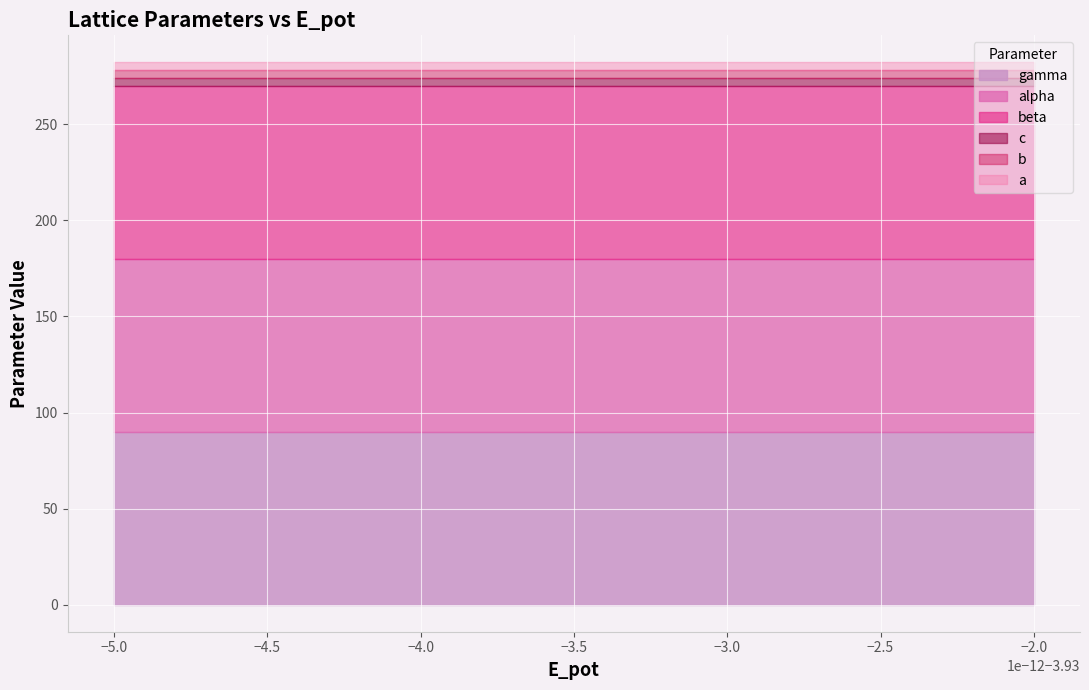

True or false: gamma and beta cross at least once.

False